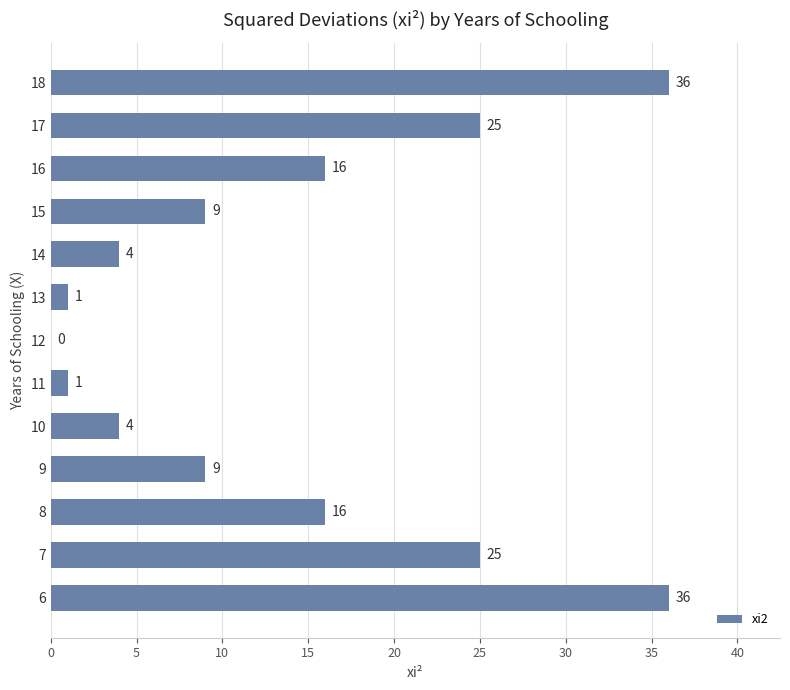

What is the sum of the values at 11 and 14?

5